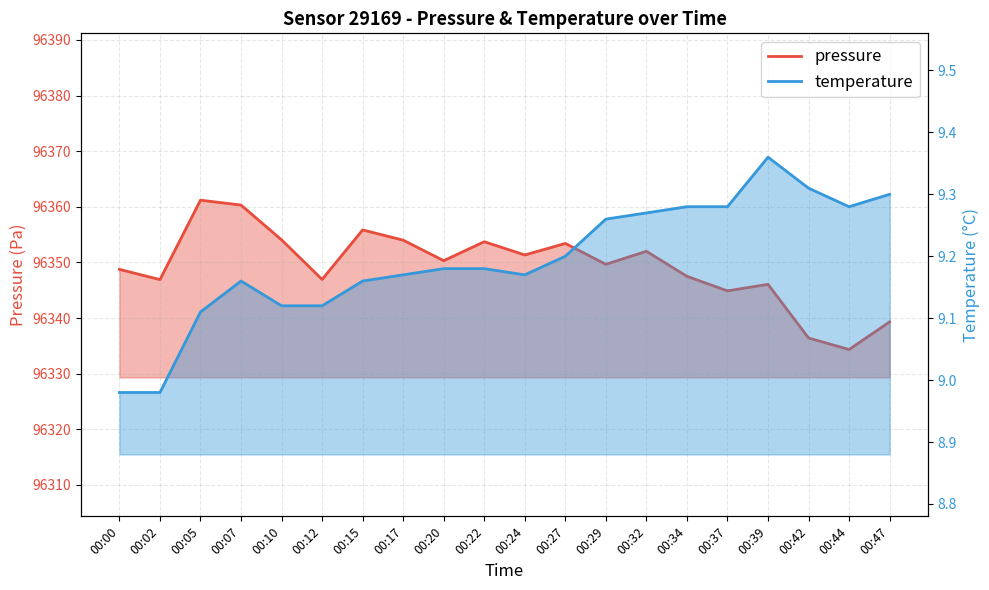

At which label does pressure first exceed 96350?

00:05